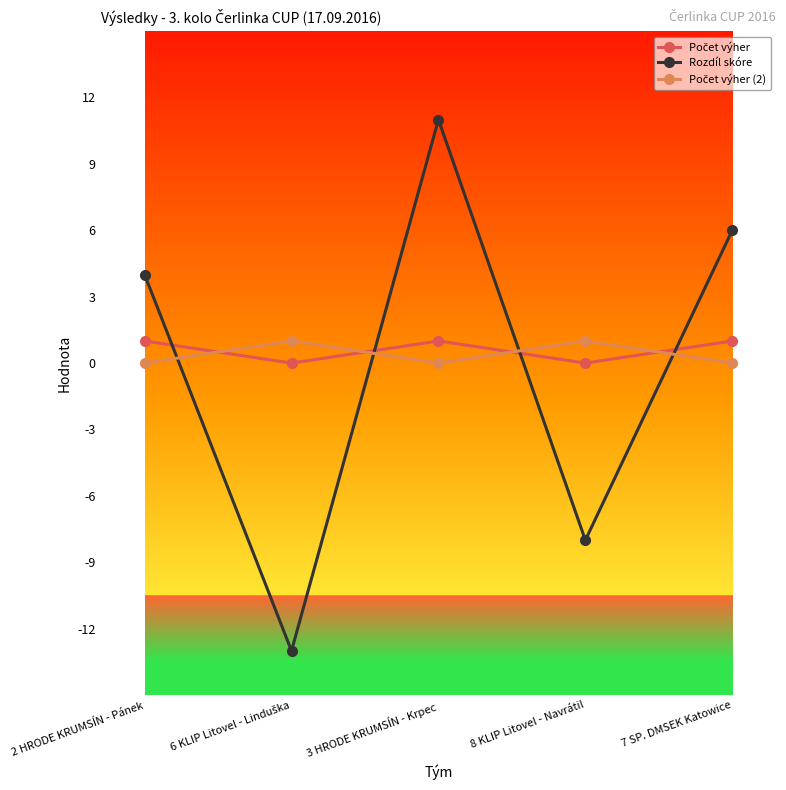

At which category is the sum across all series the highest?

3 HRODE KRUMSÍN - Krpec